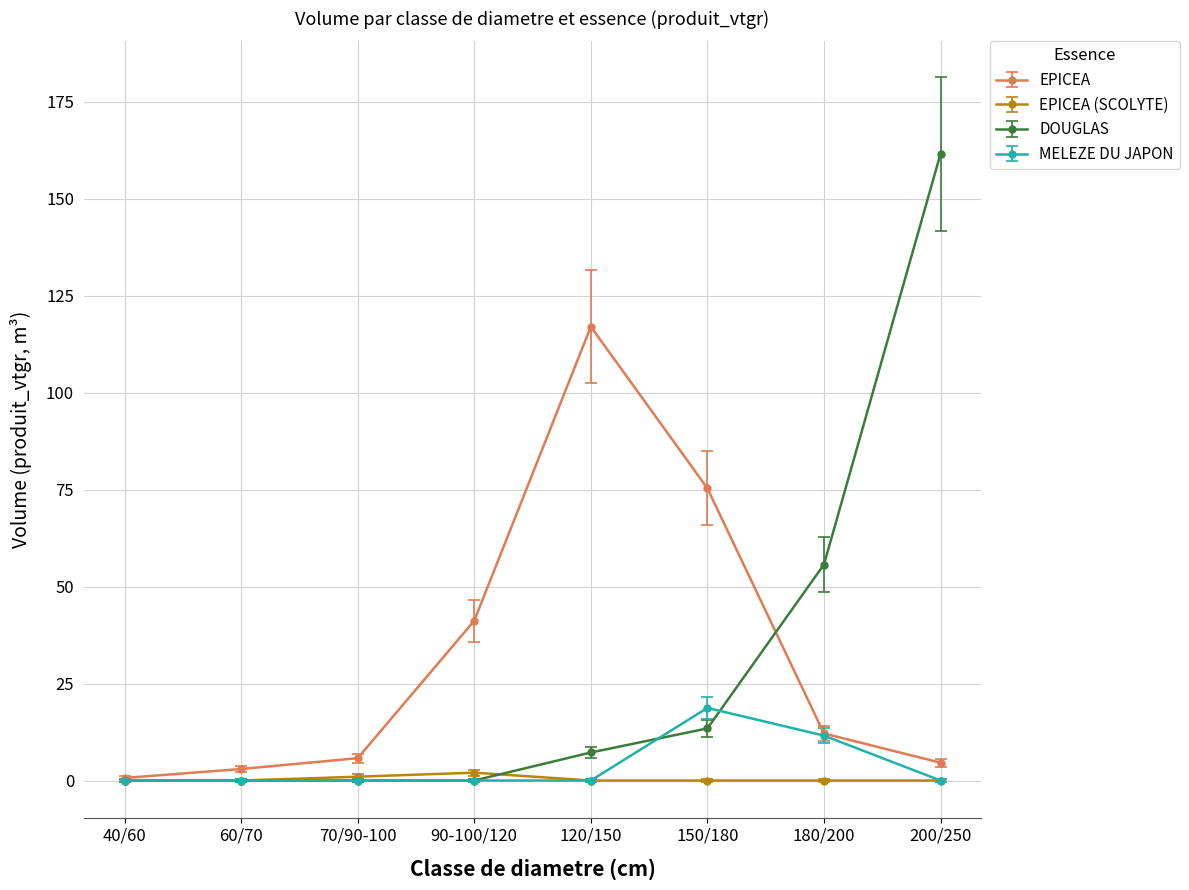

The EPICEA (SCOLYTE) series shows 0.0 at 60/70. True or false?

True